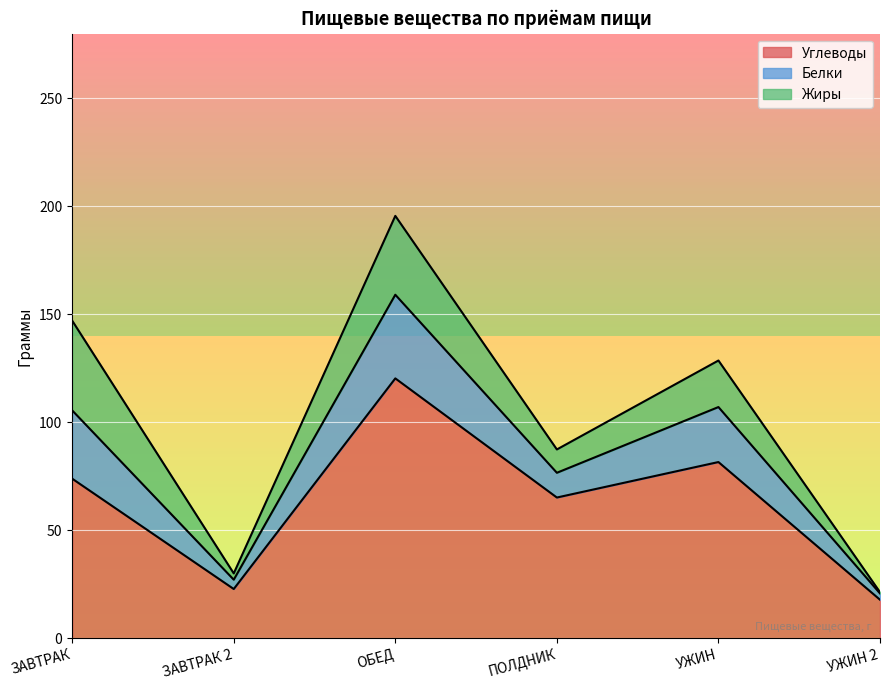

Read the Углеводы value at ЗАВТРАК 2.

22.8